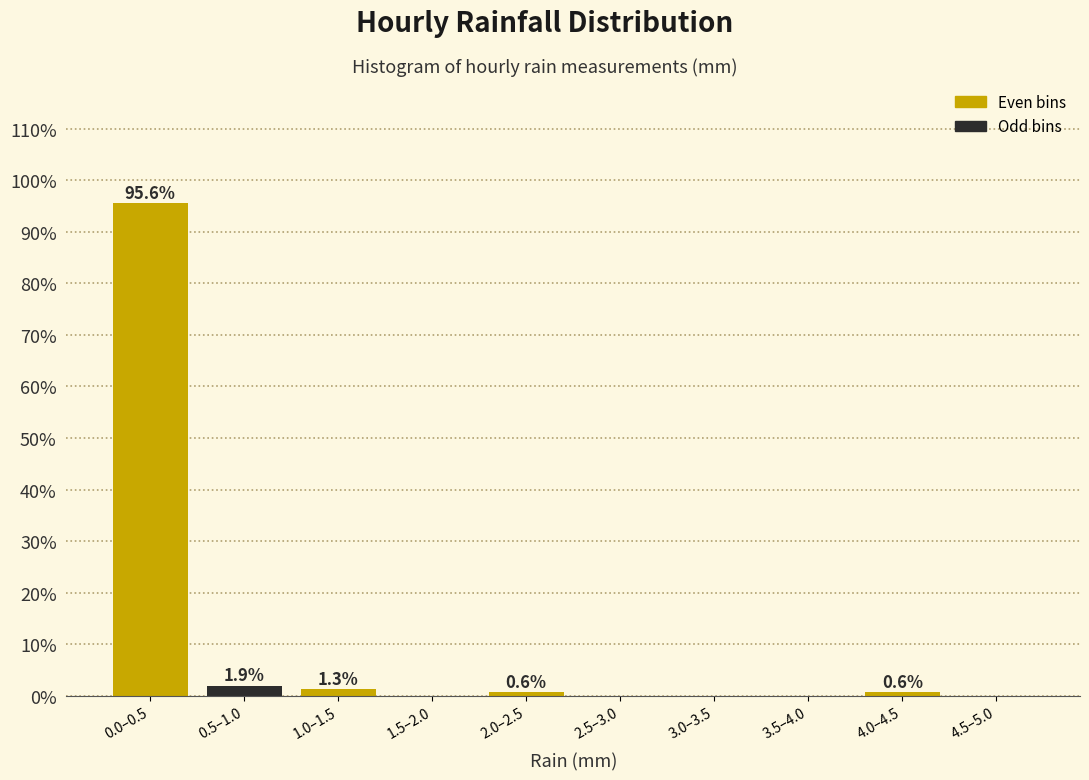

Reading right to left, what are all the values shown in this chart?

4.5–5.0=0.0	4.0–4.5=0.6	3.5–4.0=0.0	3.0–3.5=0.0	2.5–3.0=0.0	2.0–2.5=0.6	1.5–2.0=0.0	1.0–1.5=1.3	0.5–1.0=1.9	0.0–0.5=95.6